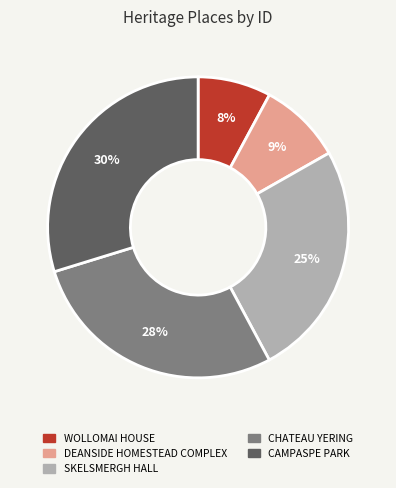

Is DEANSIDE HOMESTEAD COMPLEX the majority of the pie?

No